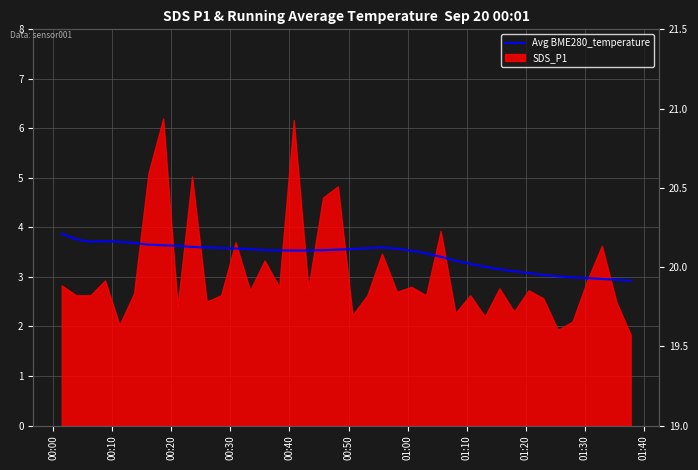

How many points are higher than both their immediate neighbors (excluding endpoints)?

2